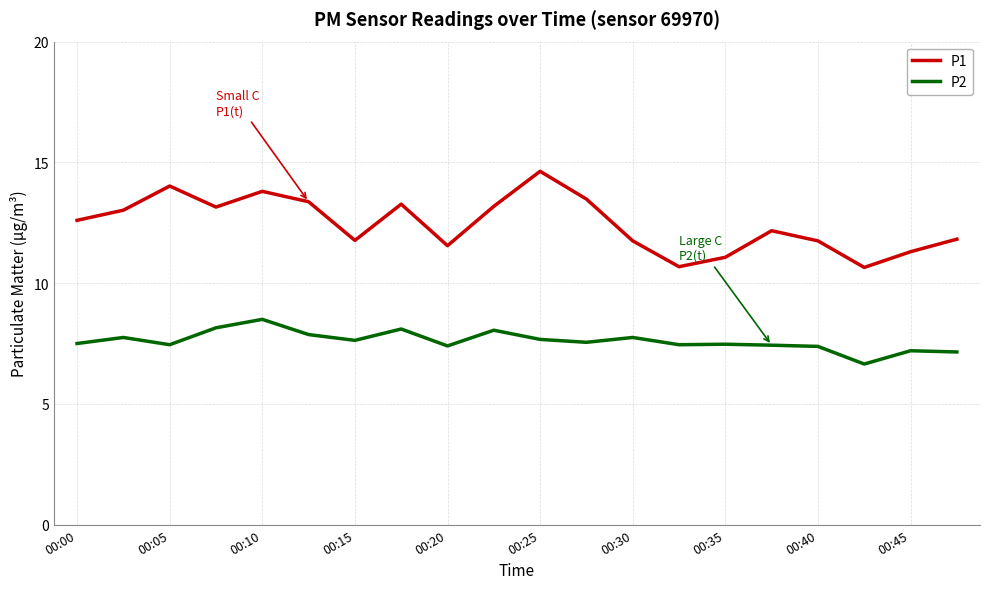

What is the minimum value shown in the chart?

6.7